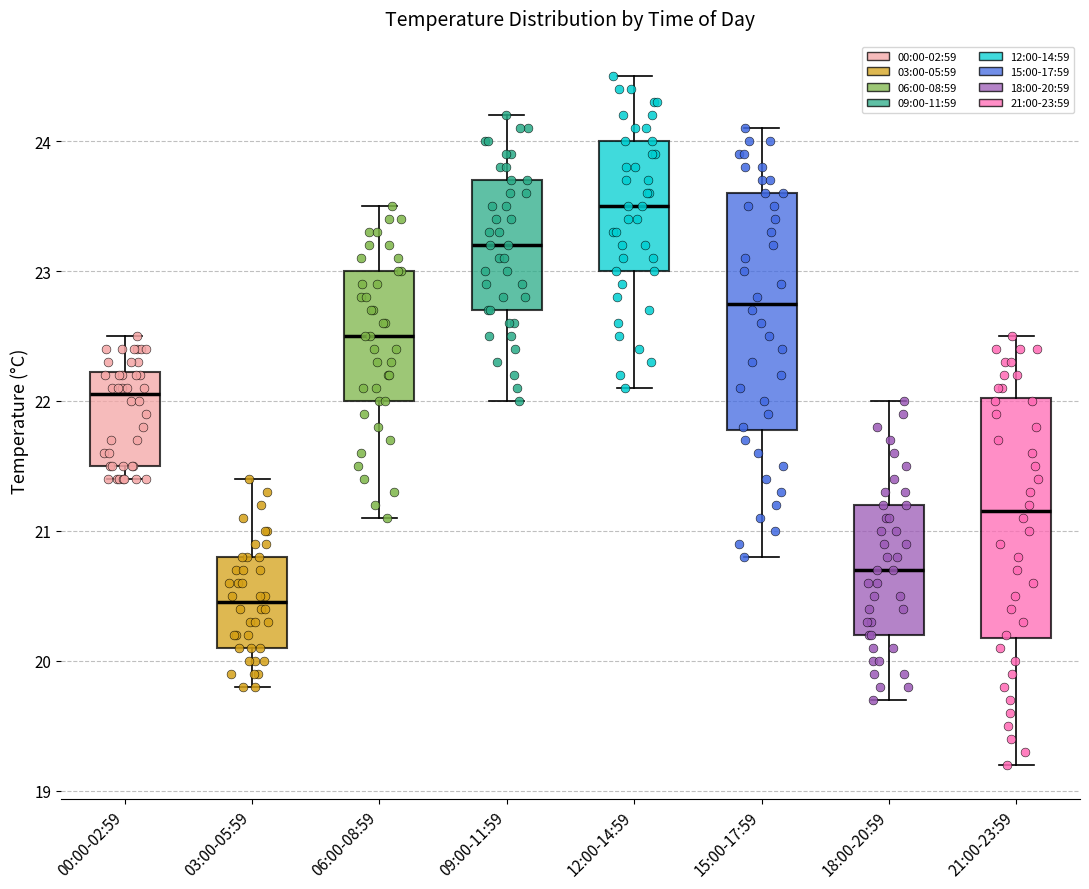

Reading left to right, transcribe this box plot: for each box, give where its median line is, the range the box spans, and where its two whiskers end, as read against the y-axis. The values are not printed on the chart, so give them approximately, as read against the axis.

00:00-02:59: median 22.1, box 21.5 to 22.2, whiskers 21.4 to 22.5
03:00-05:59: median 20.5, box 20.1 to 20.8, whiskers 19.8 to 21.4
06:00-08:59: median 22.5, box 22.0 to 23.0, whiskers 21.1 to 23.5
09:00-11:59: median 23.2, box 22.7 to 23.7, whiskers 22.0 to 24.2
12:00-14:59: median 23.5, box 23.0 to 24.0, whiskers 22.1 to 24.5
15:00-17:59: median 22.8, box 21.8 to 23.6, whiskers 20.8 to 24.1
18:00-20:59: median 20.7, box 20.2 to 21.2, whiskers 19.7 to 22.0
21:00-23:59: median 21.2, box 20.2 to 22.0, whiskers 19.2 to 22.5